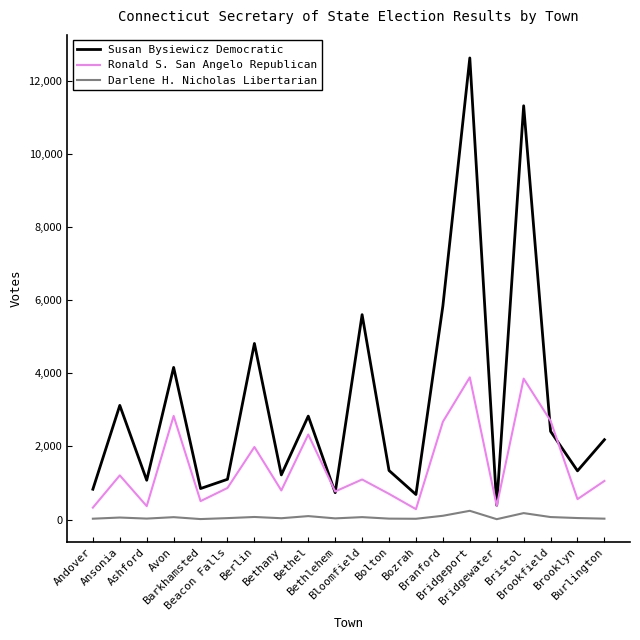

How many distinct data groups are displayed?

3